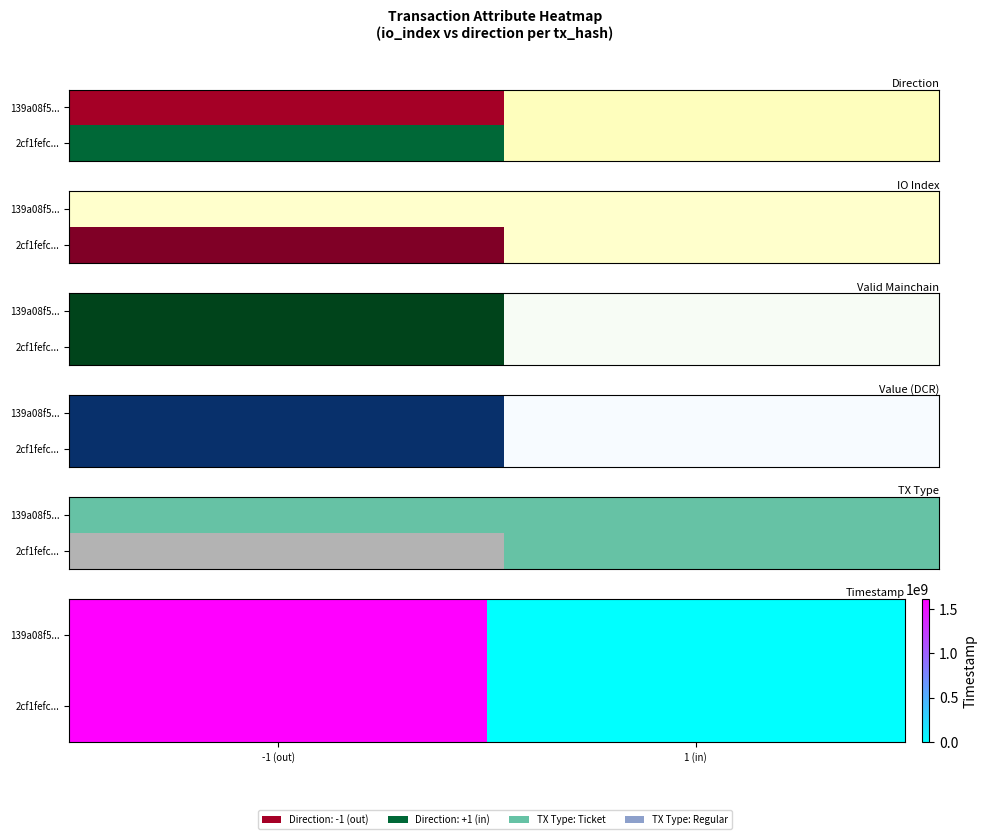

Count the 2cf1fefc... values in the range 0 to 1615307743.

2